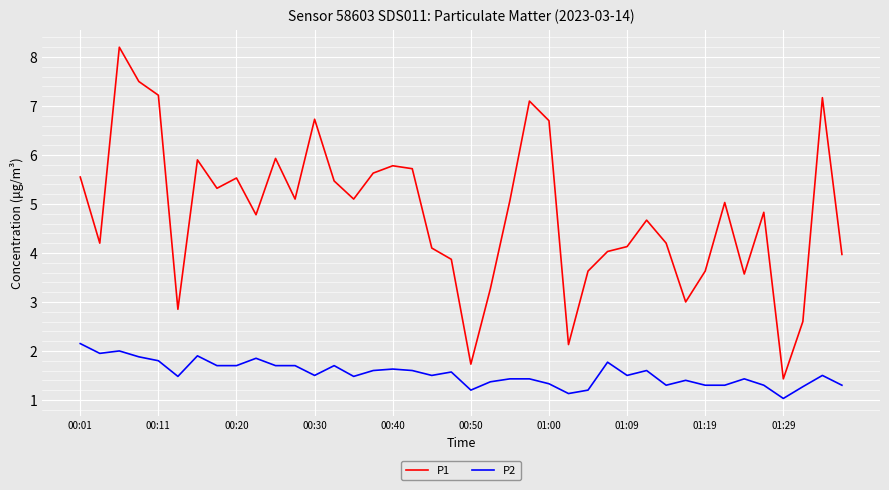

Which series has the largest range (max minus min)?

P1